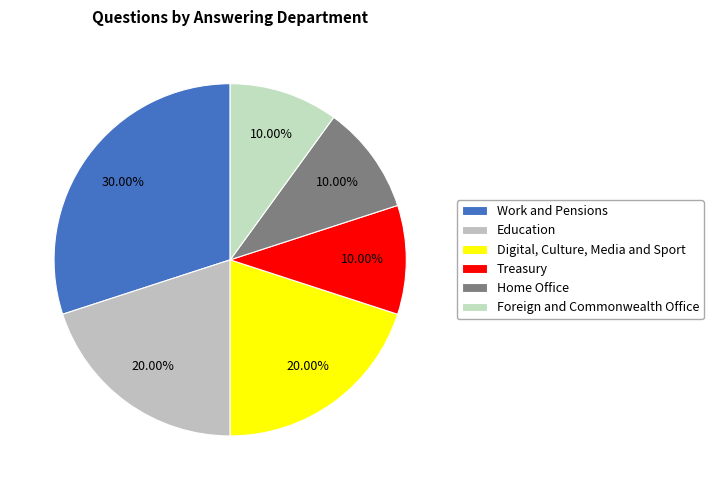

Does Education represent more than half of the total?

No